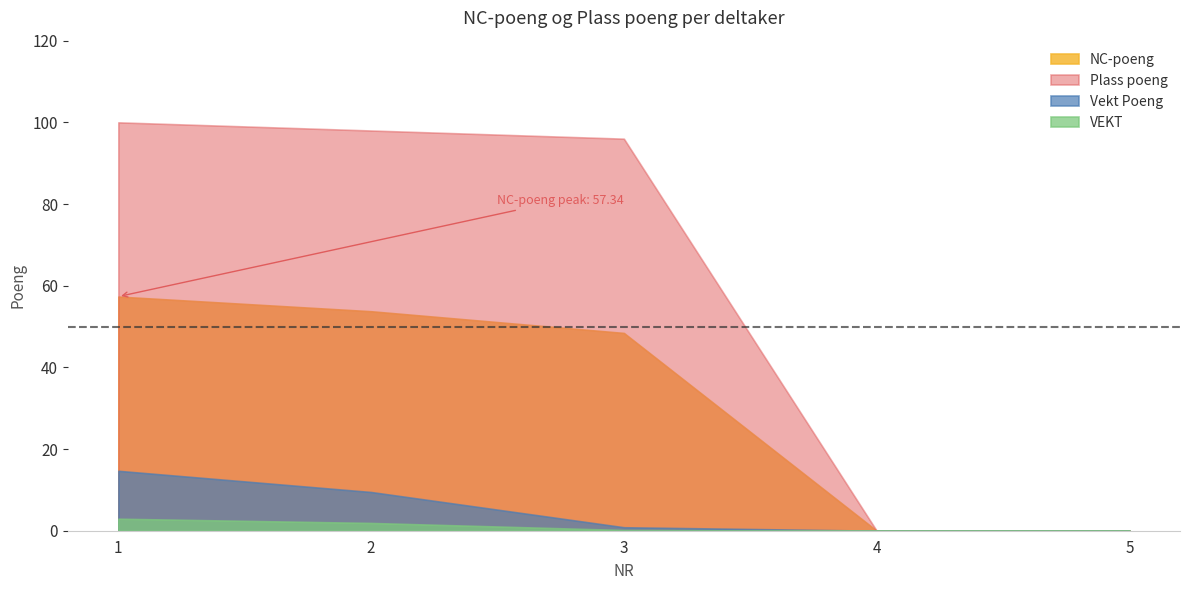

Reading right to left, what are all the values shown in this chart?

VEKT: 0.0	0.0	0.2	1.9	2.9
Vekt Poeng: 0.0	0.0	0.8	9.5	14.7
Plass poeng: 0.0	0.0	96.0	98.0	100.0
NC-poeng: 0.0	0.0	48.4	53.7	57.3